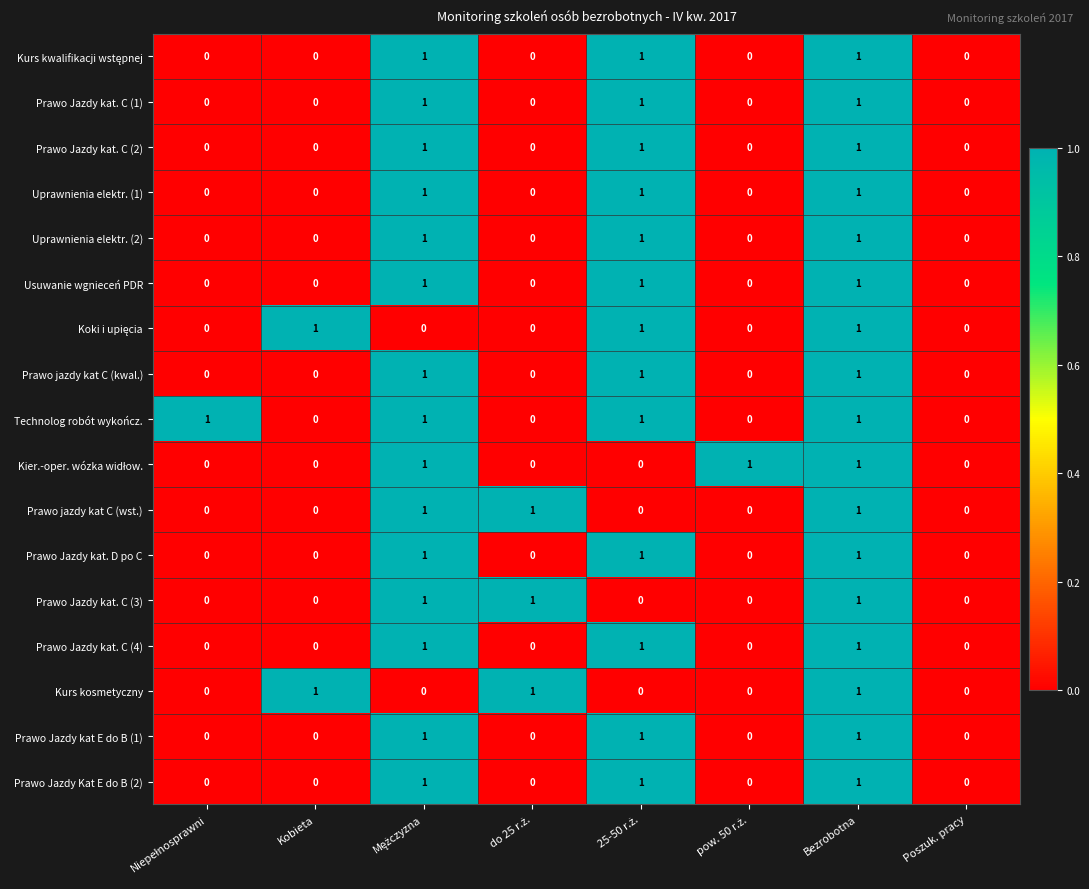

How many Prawo Jazdy kat. C (2) values are between 0 and 1?

8